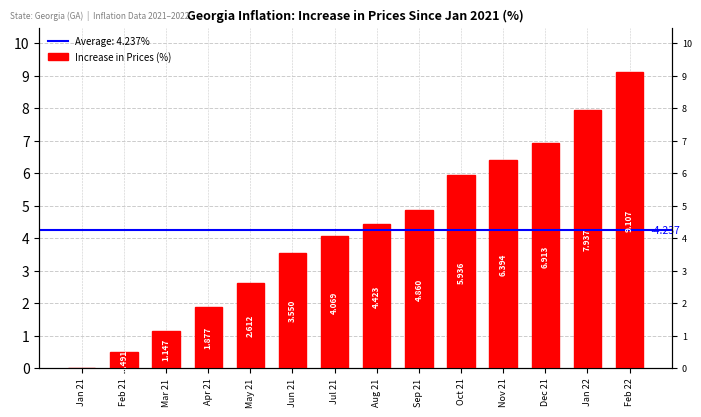

What is the label of the 14th bar from the right?

Jan 21